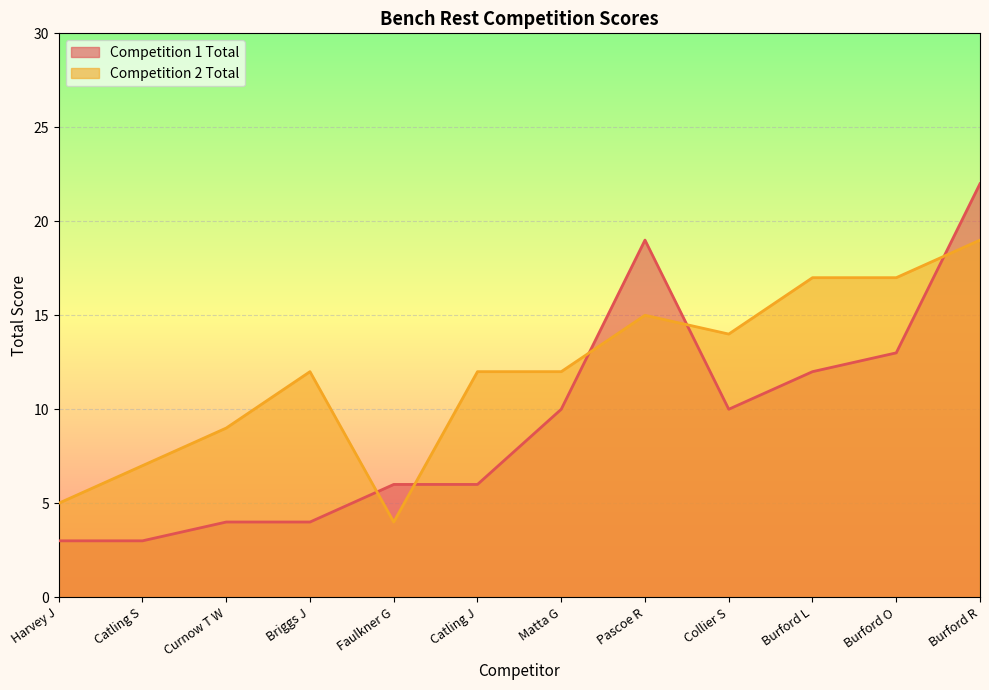

Which series has the largest range (max minus min)?

Competition 1 Total